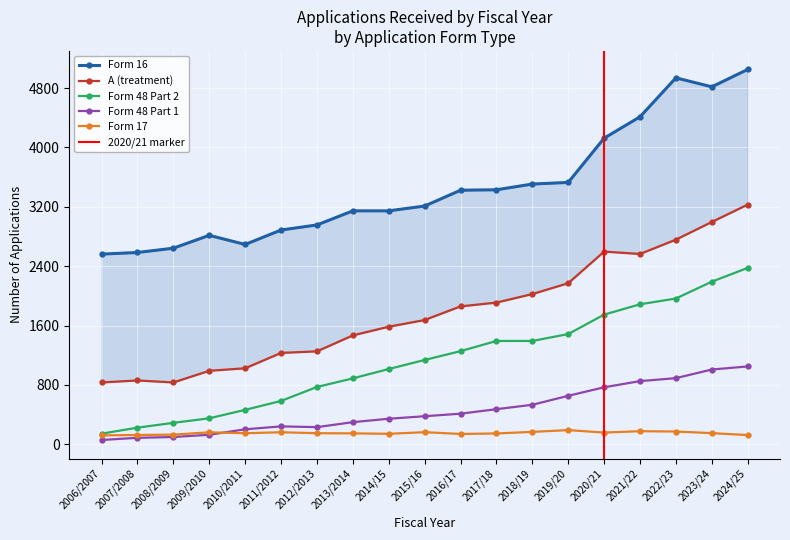

The Form 17 series shows 191 at 2019/20. True or false?

True